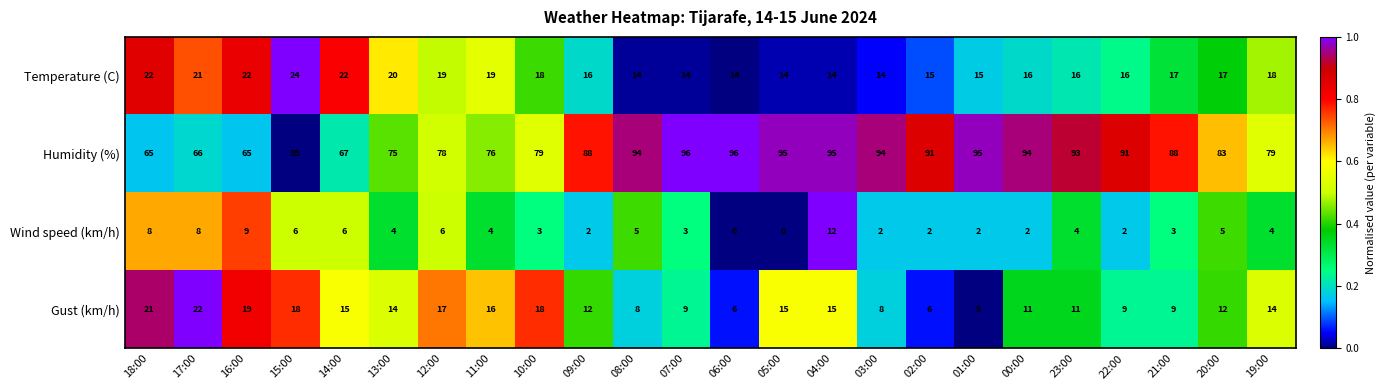

How many data points does each series have?

24